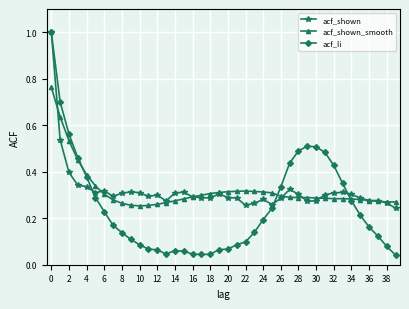

How many data points does each series have?

40